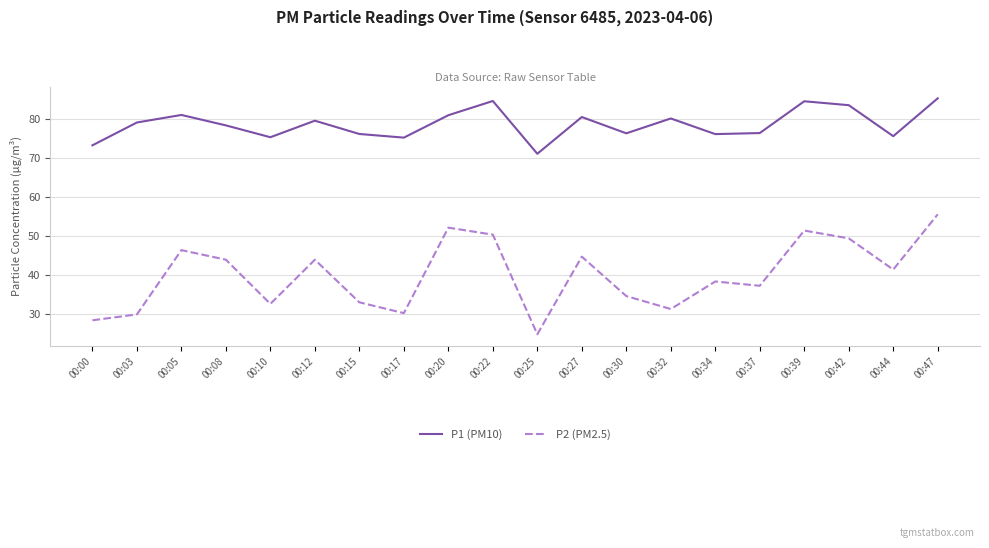

What are all the series names shown in the legend?

P1 (PM10), P2 (PM2.5)